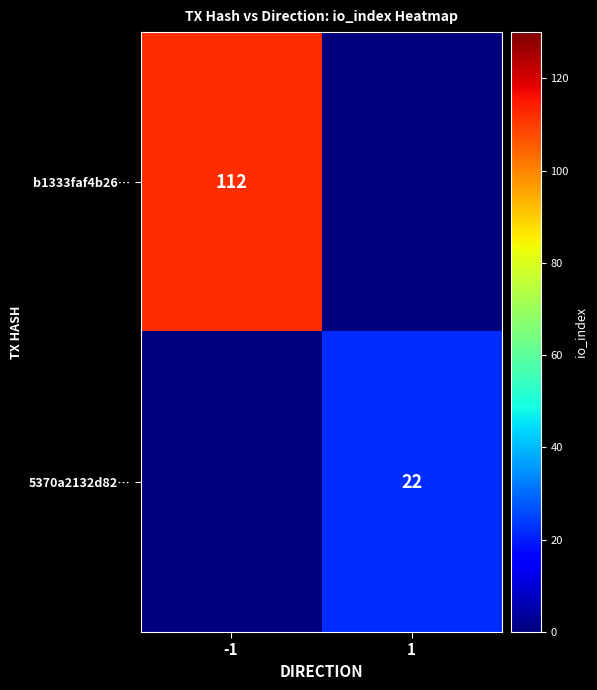

How many categories are shown in the chart?

2